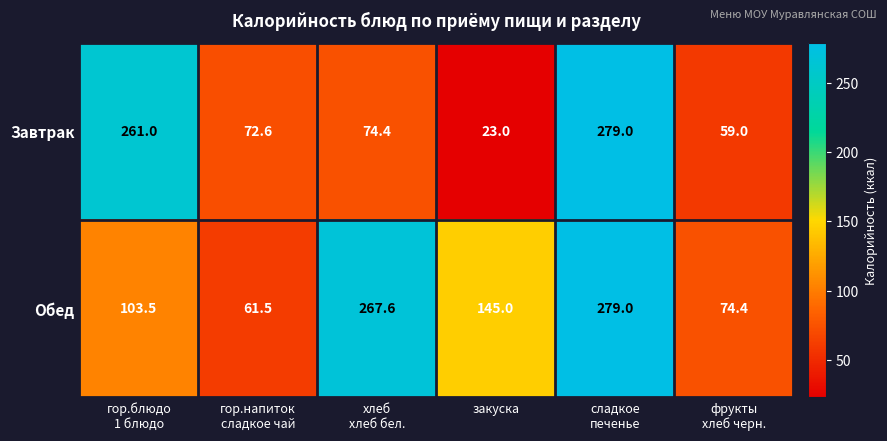

What is the greatest value displayed?

279.0